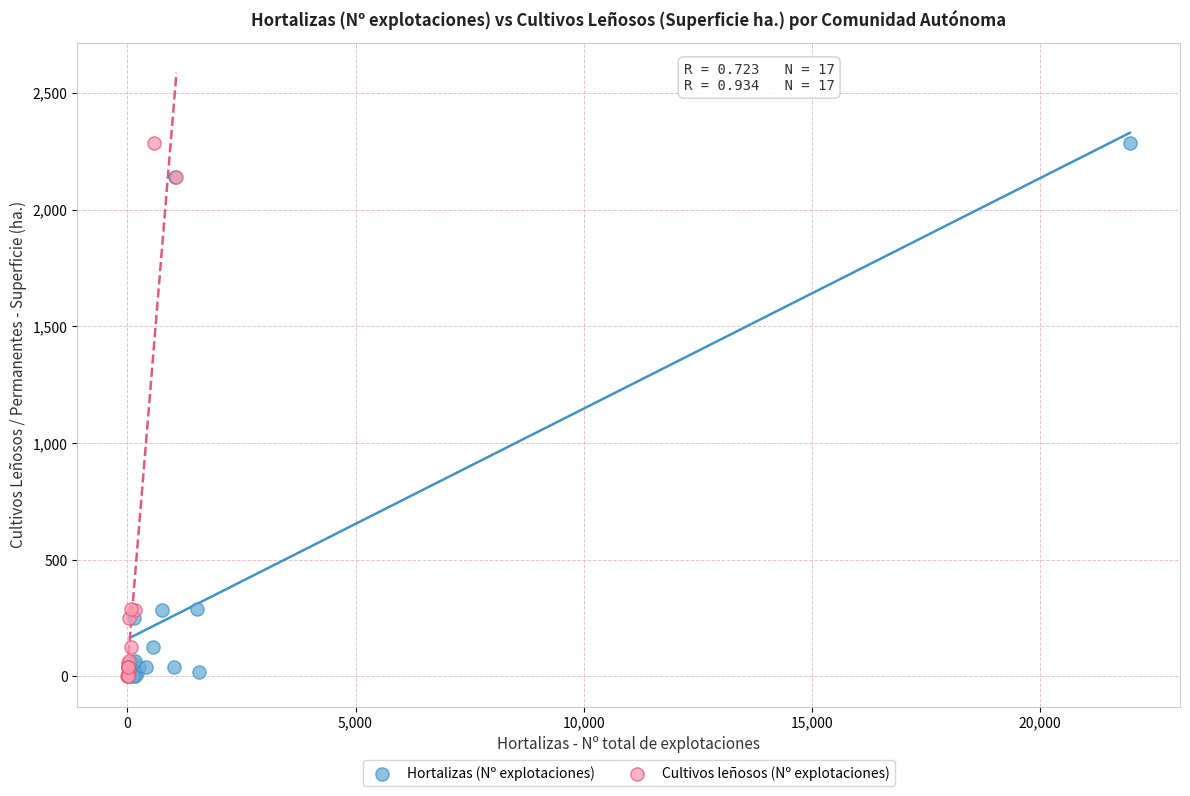

What are all the series names shown in the legend?

Hortalizas (Nº explotaciones), Cultivos leñosos (Nº explotaciones)